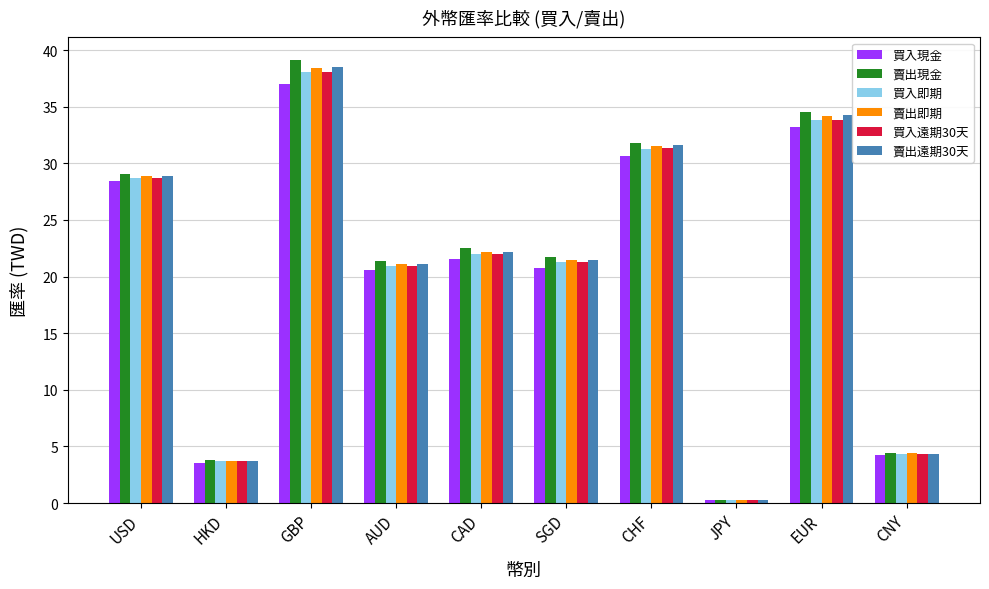

Which label corresponds to the largest value in the chart?

GBP